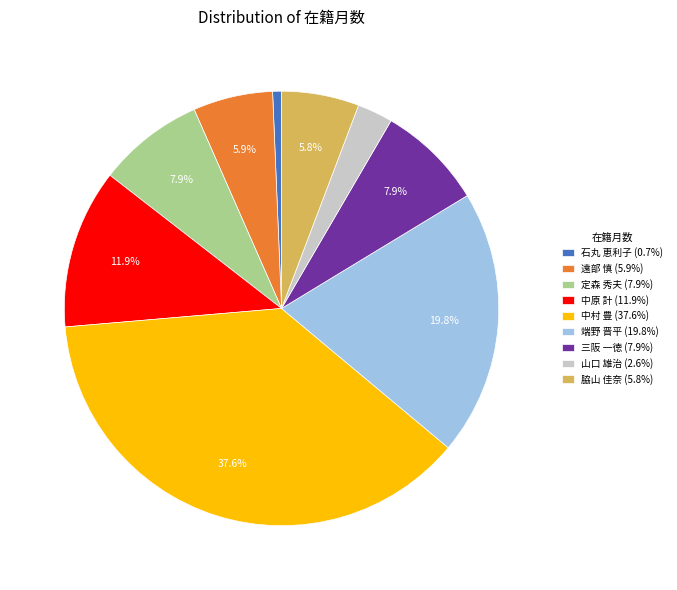

Is the sum of 三阪 一徳 and 中村 豊 greater than half?

No